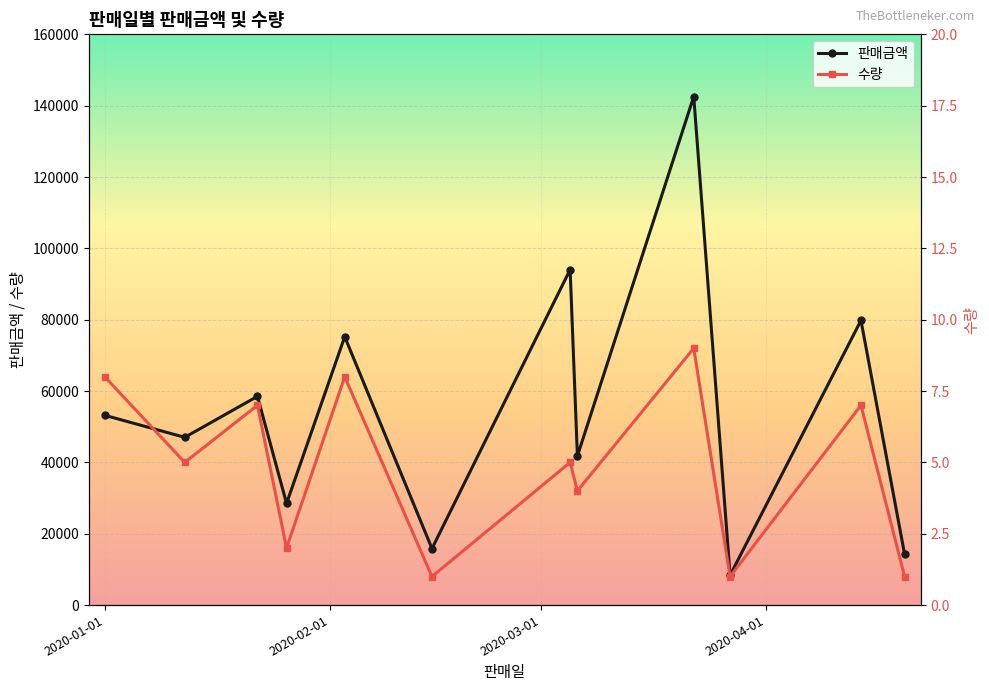

True or false: 수량 and 판매금액 cross at least once.

False